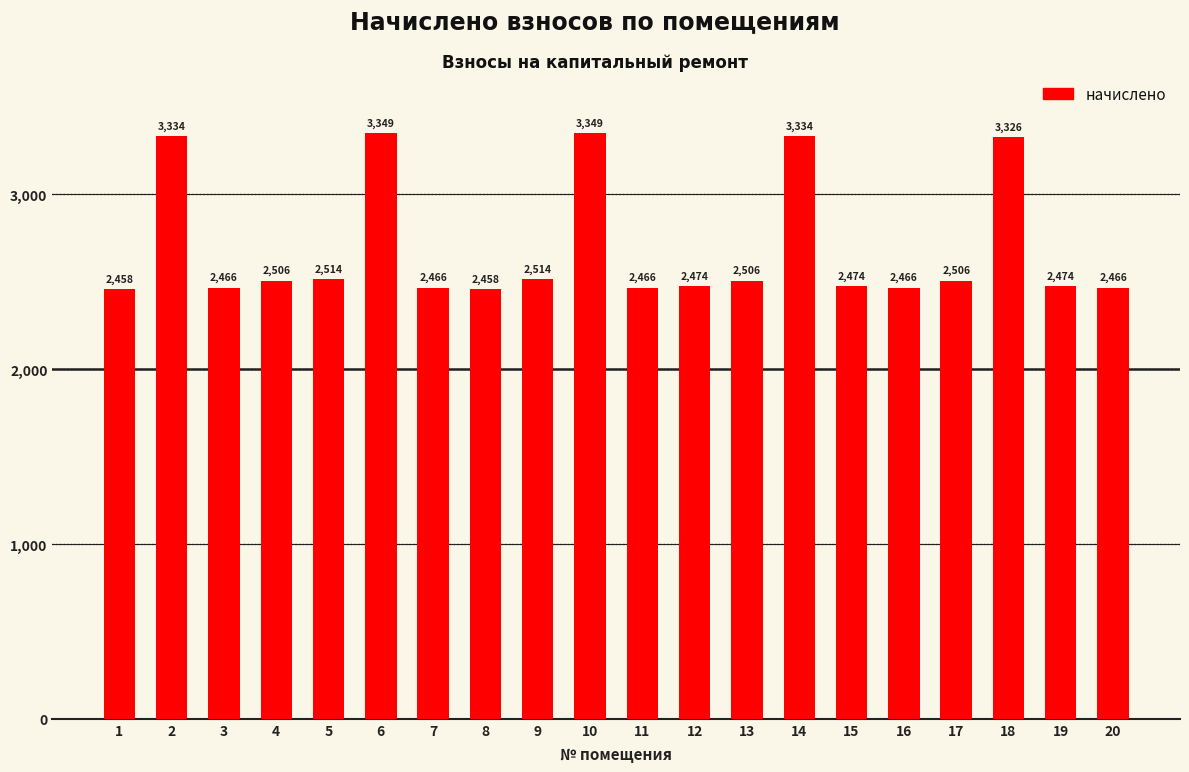

Read the value at 18.

3325.6